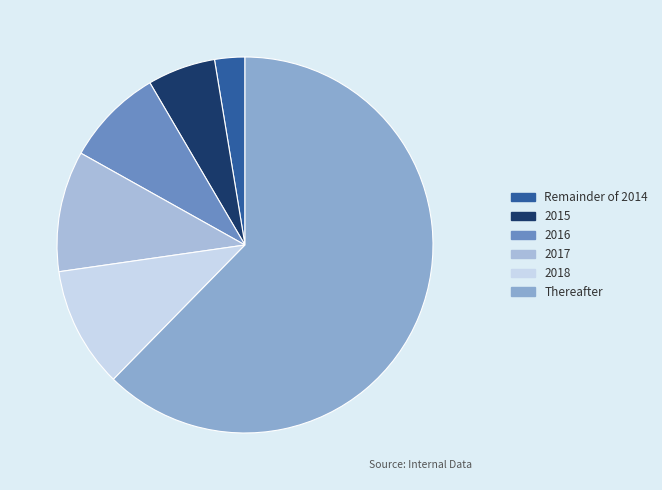

Which category has the smallest portion of the pie?

Remainder of 2014